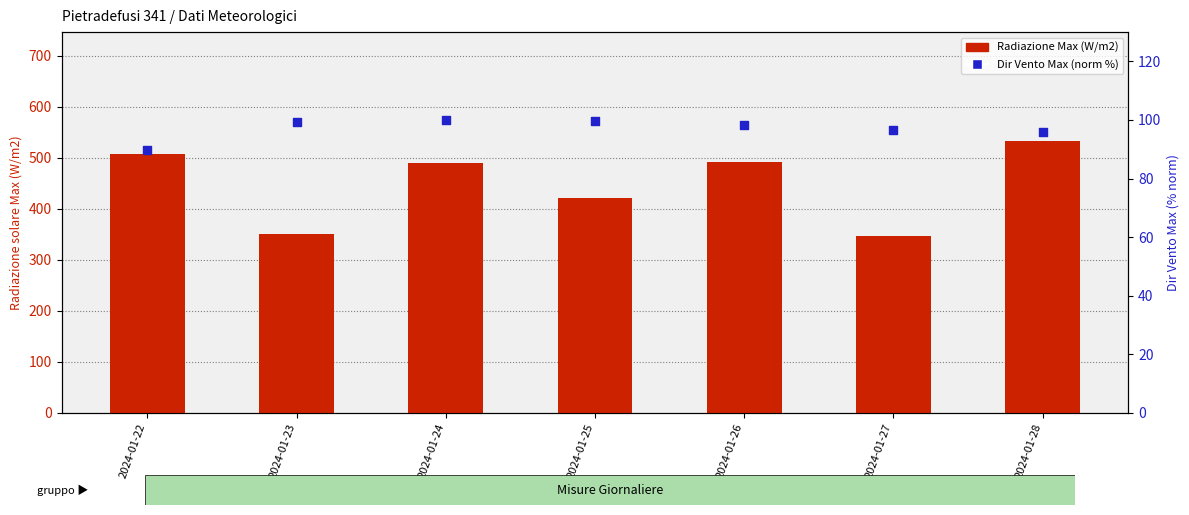

Which series reaches the maximum Y coordinate?

Radiazione Max (W/m2)